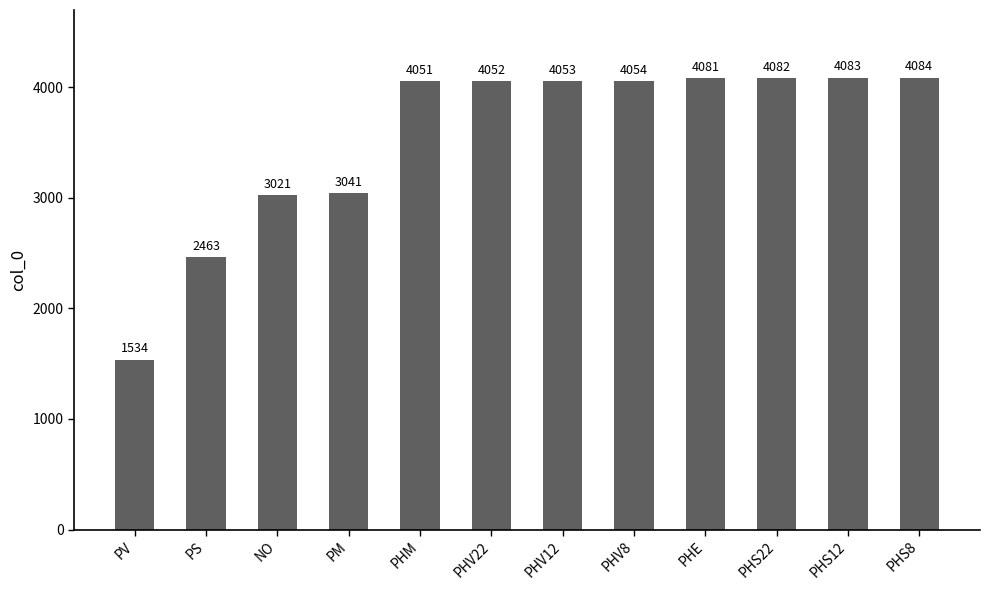

What is the ratio of the value at PHS12 to the value at PHV12?

1.0